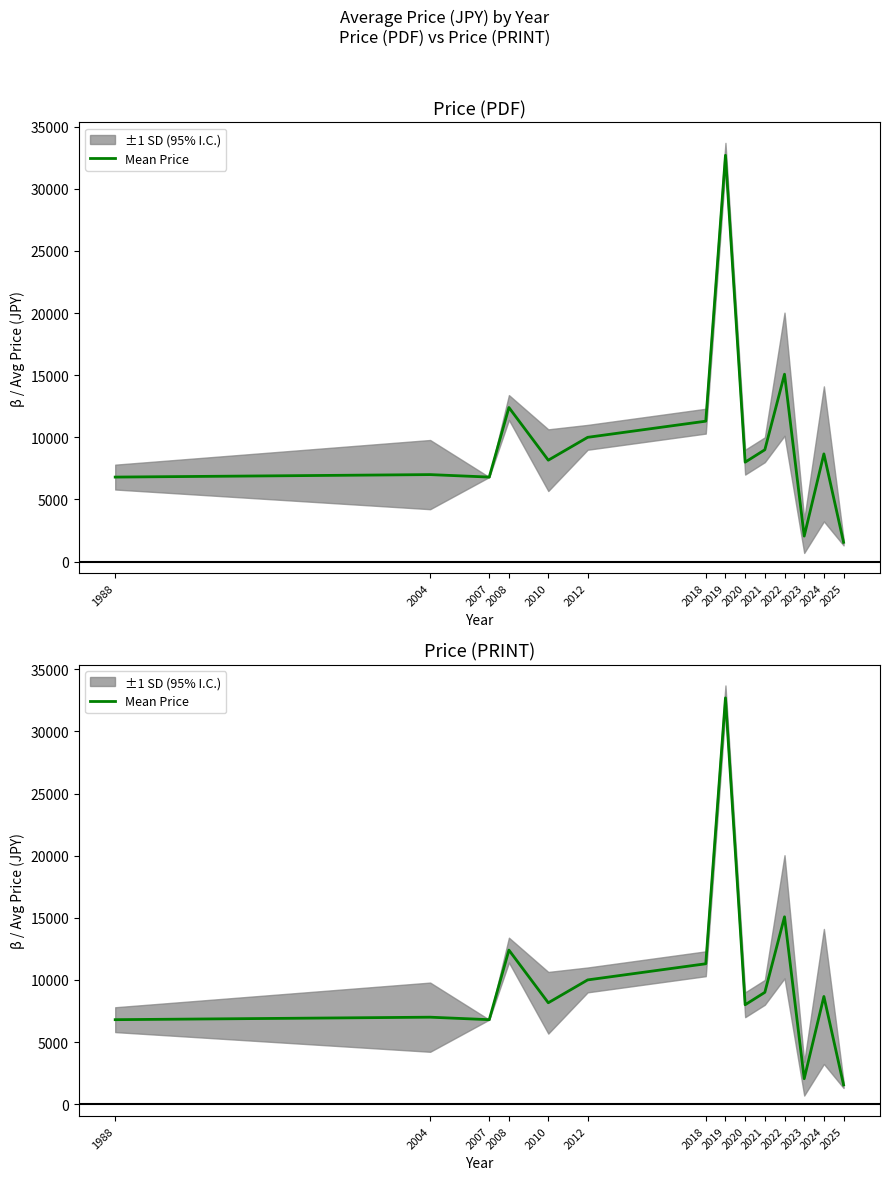

Read the value at 2010.

8160.0